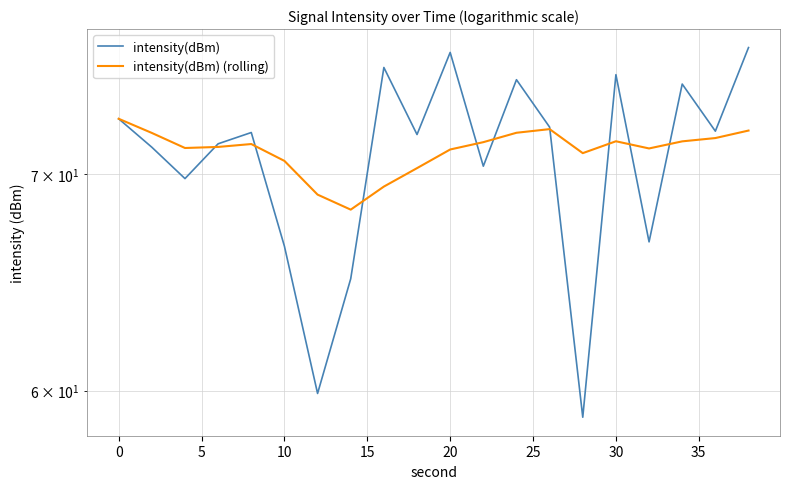

How many values in the intensity(dBm) series exceed 72?

10